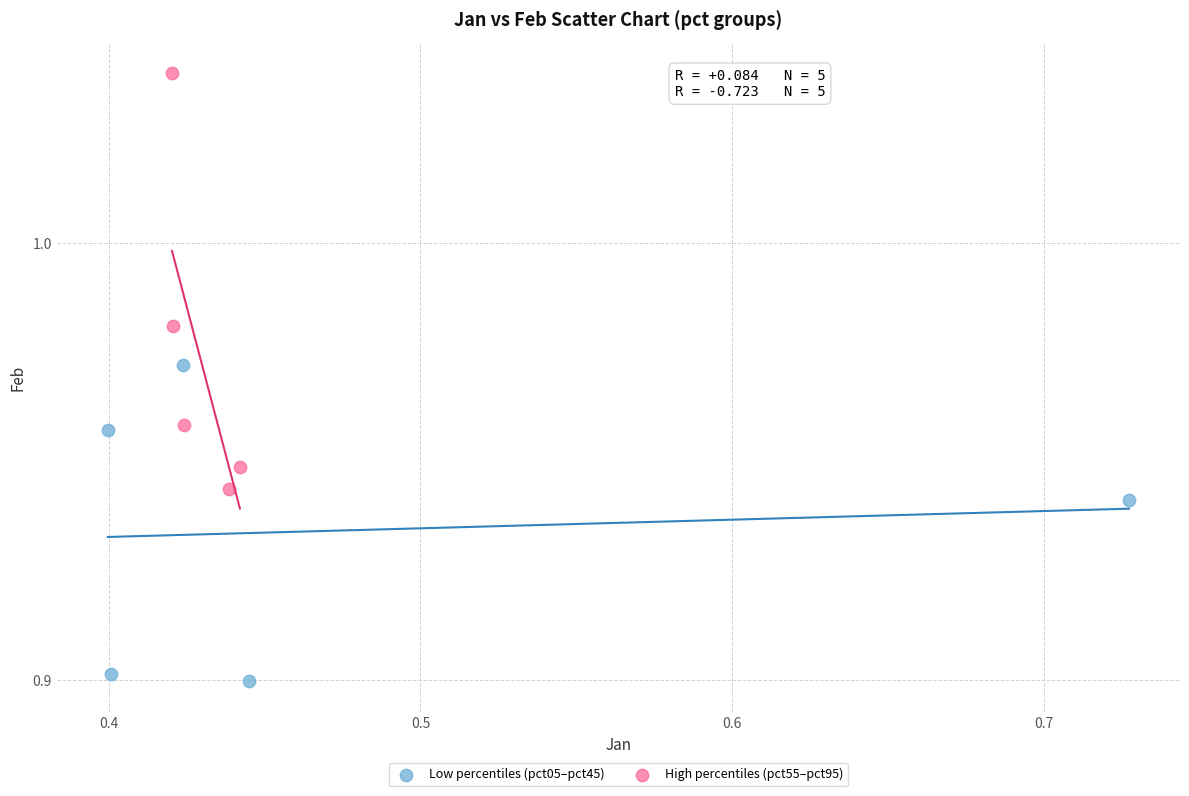

Which series has the largest Y range (max minus min)?

High percentiles (pct55–pct95)